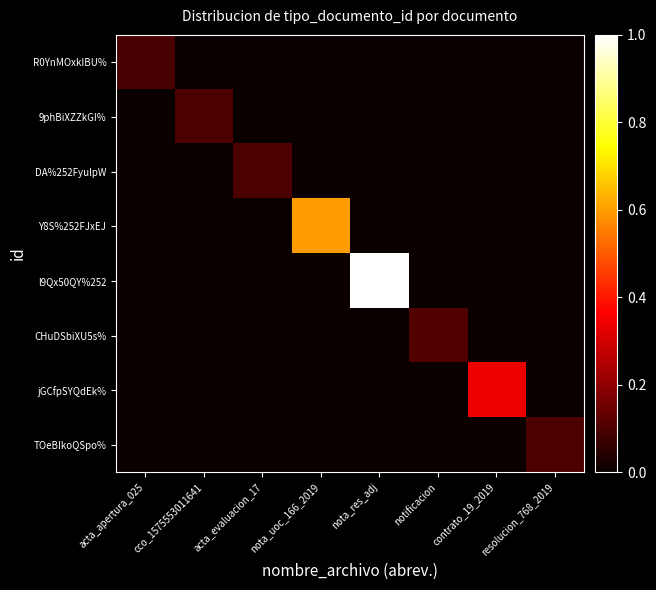

What is the difference between the highest and lowest values at acta_apertura_025?

0.1